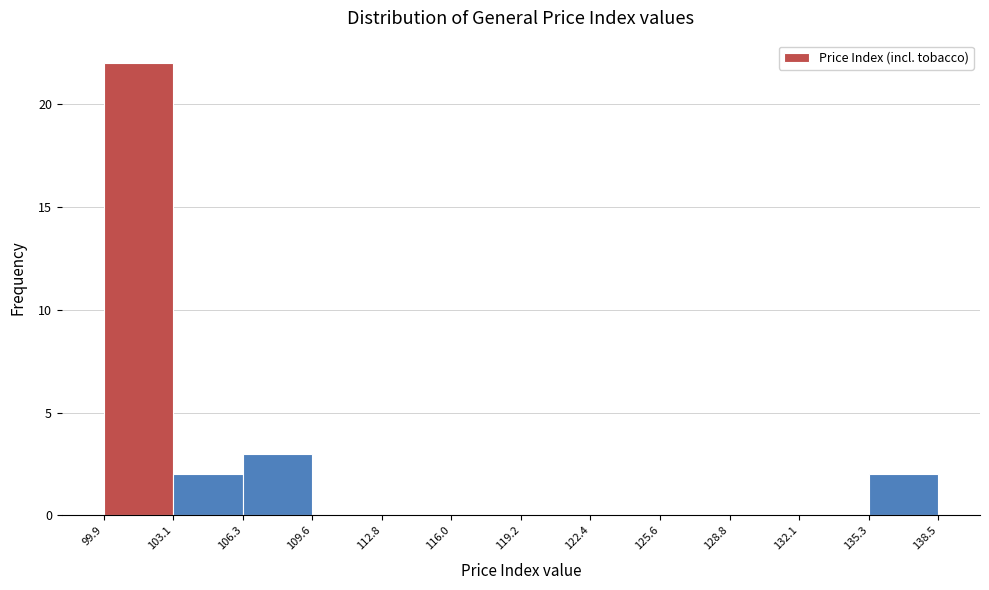

Over which range of the x-axis is the bar tallest?

99.9 to 103.1